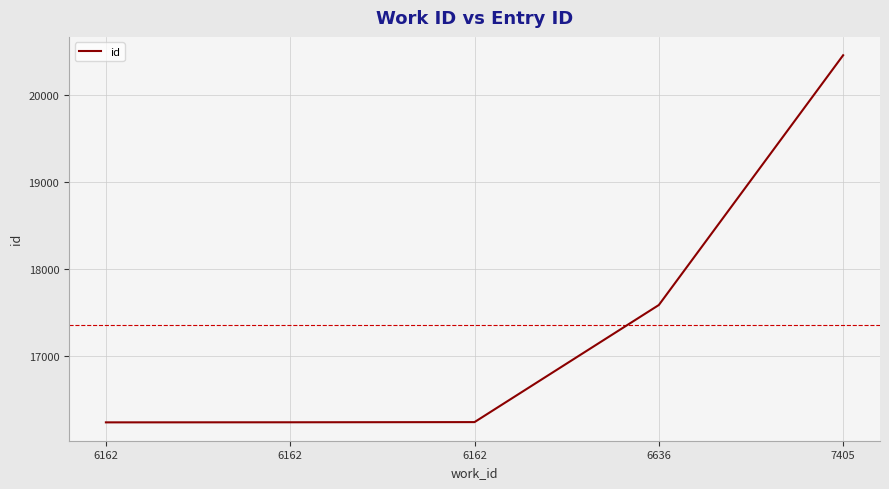

How many series are shown in this chart?

1